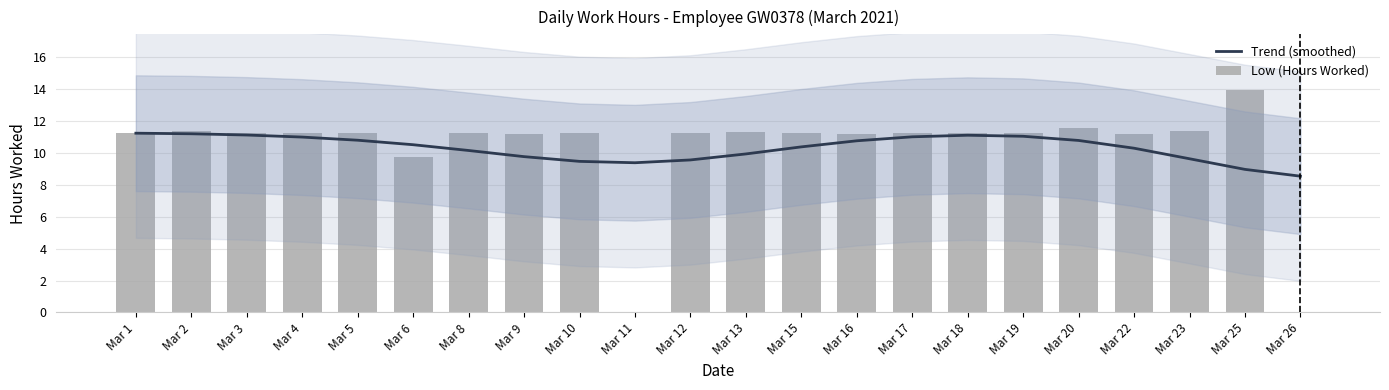

Between Mar 3 and Mar 4, which is larger?

Mar 3